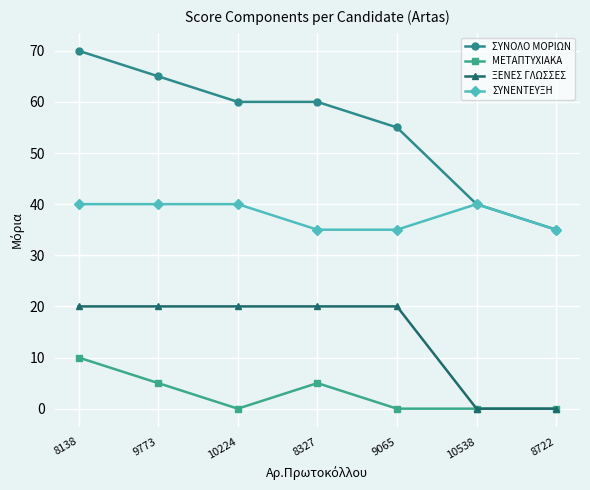

What are all the series names shown in the legend?

ΣΥΝΟΛΟ ΜΟΡΙΩΝ, ΜΕΤΑΠΤΥΧΙΑΚΑ, ΞΕΝΕΣ ΓΛΩΣΣΕΣ, ΣΥΝΕΝΤΕΥΞΗ